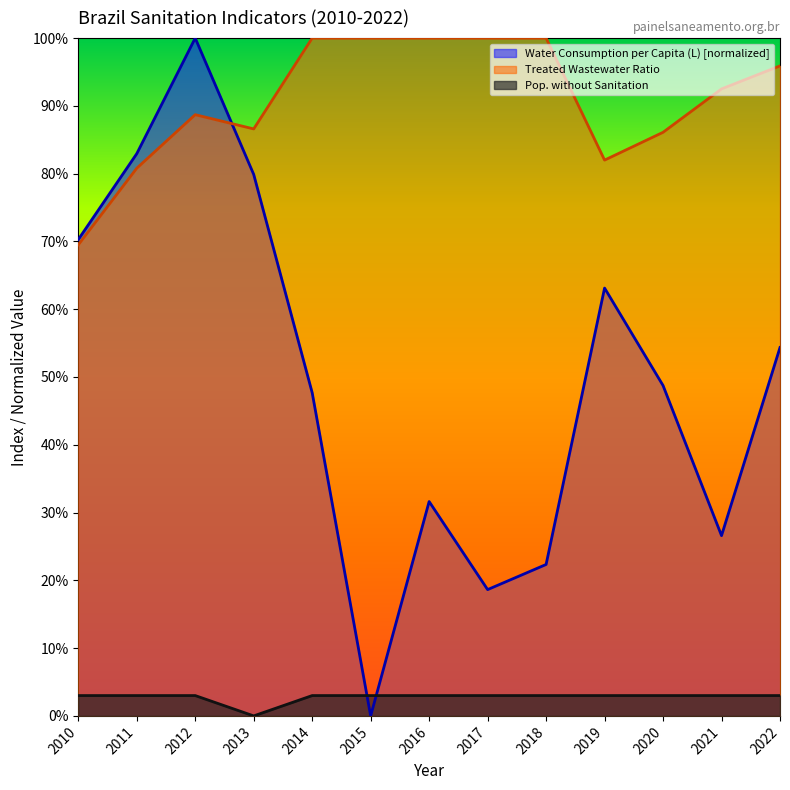

What is the maximum value for Treated Wastewater Ratio?

1.0